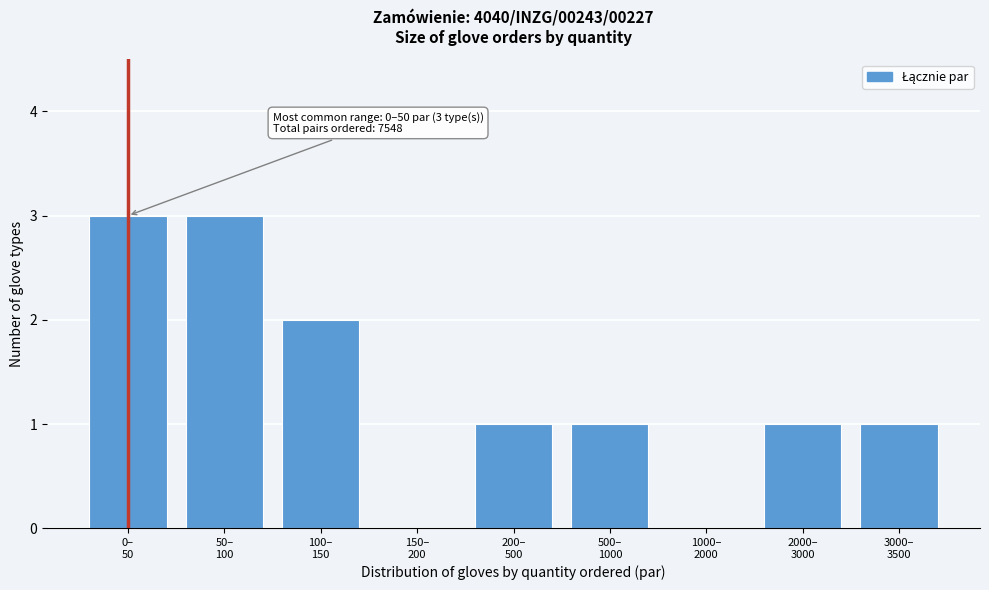

What is the maximum value shown in the chart?

3